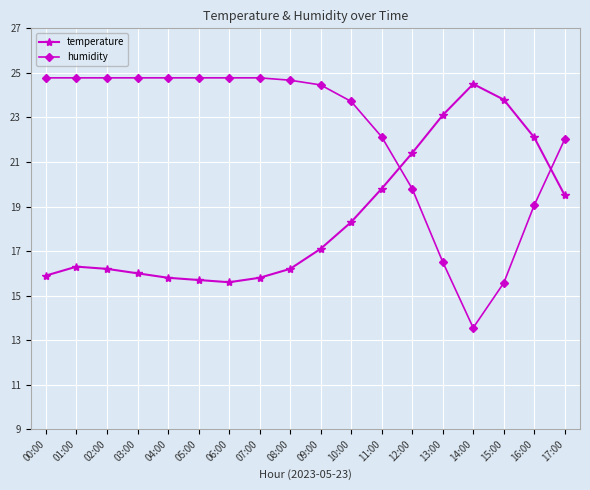

True or false: temperature has more than 0 points higher than both neighbors.

True